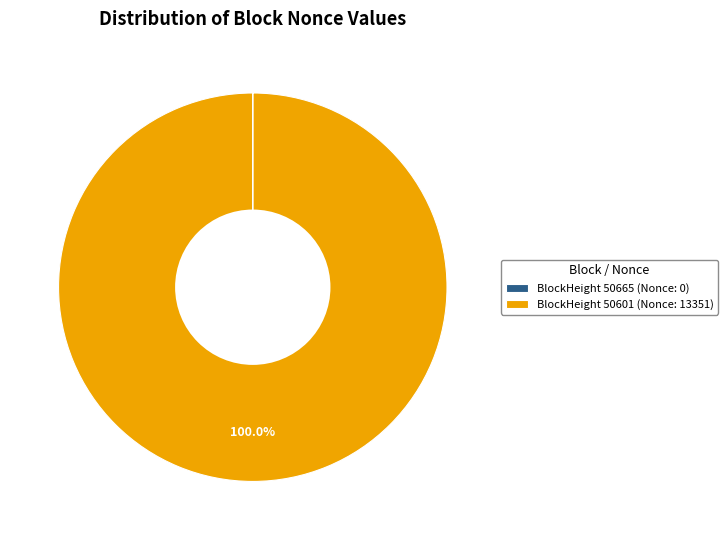

Is there any slice that represents more than half of the pie?

Yes